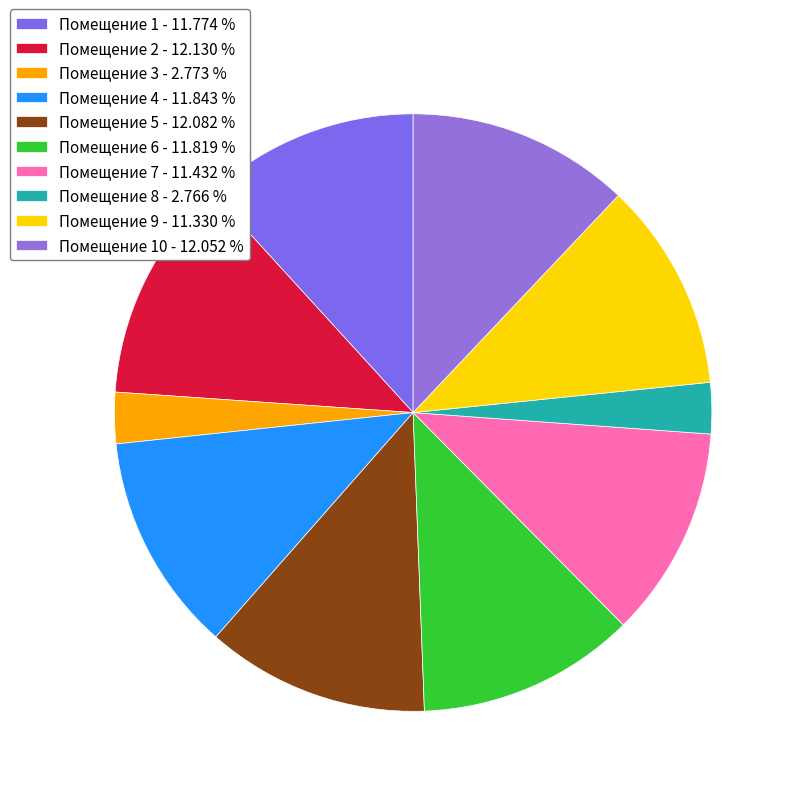

Count the number of slices in the pie.

10